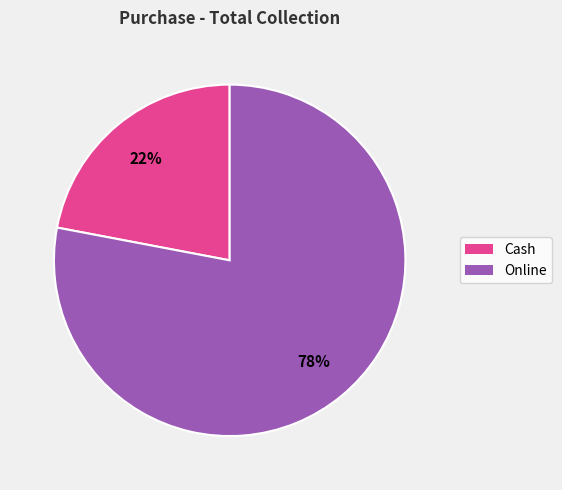

What percentage is the Cash slice, to the nearest percent?

22%